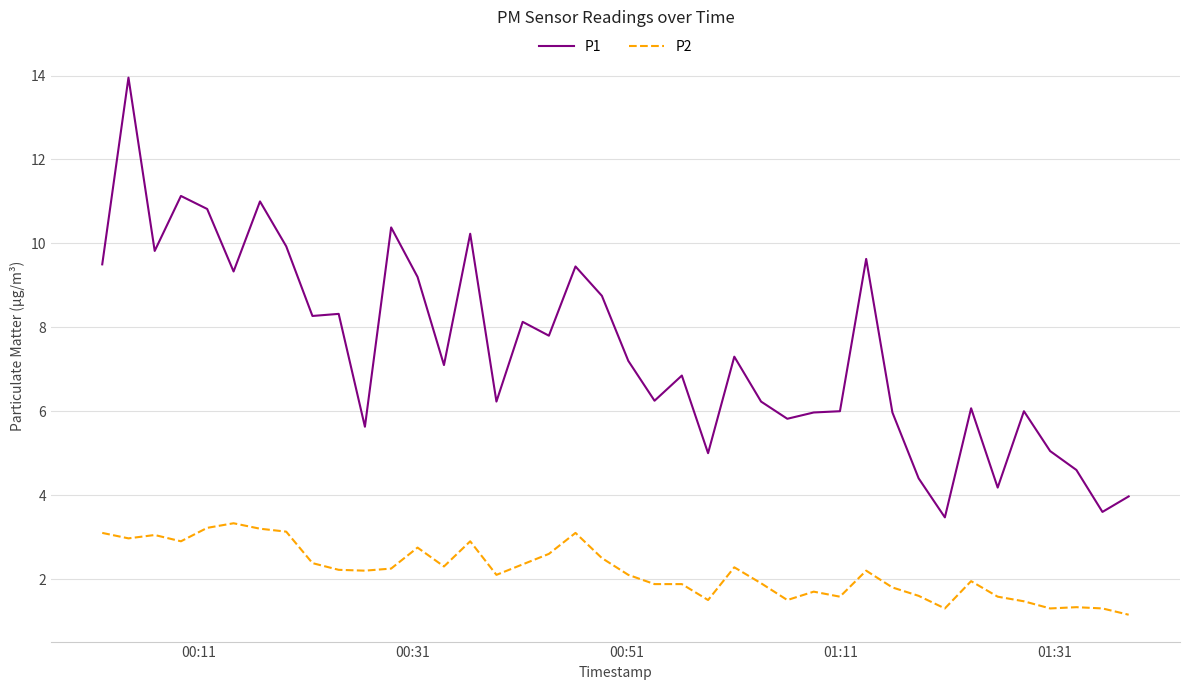

What are all the series names shown in the legend?

P1, P2